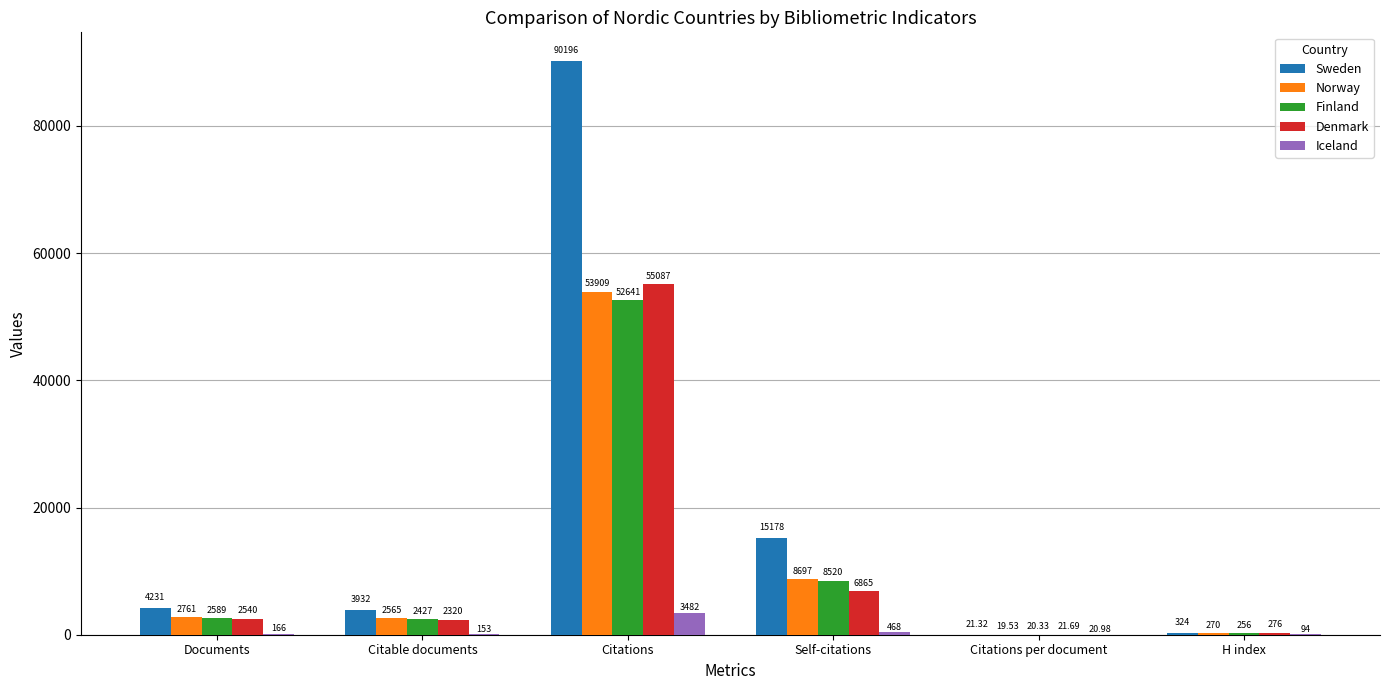

What is the maximum value shown in the chart?

90196.0